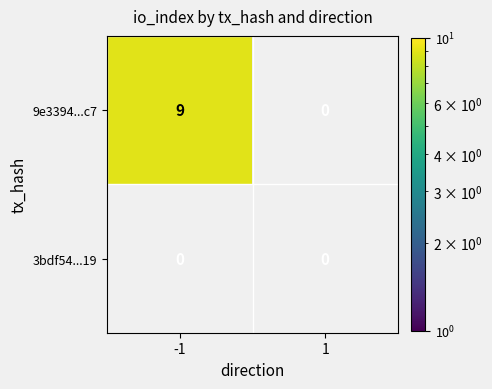

Which series has the largest total across all categories?

9e3394936728a5a2aeff4f4be14adf2afeba2c7